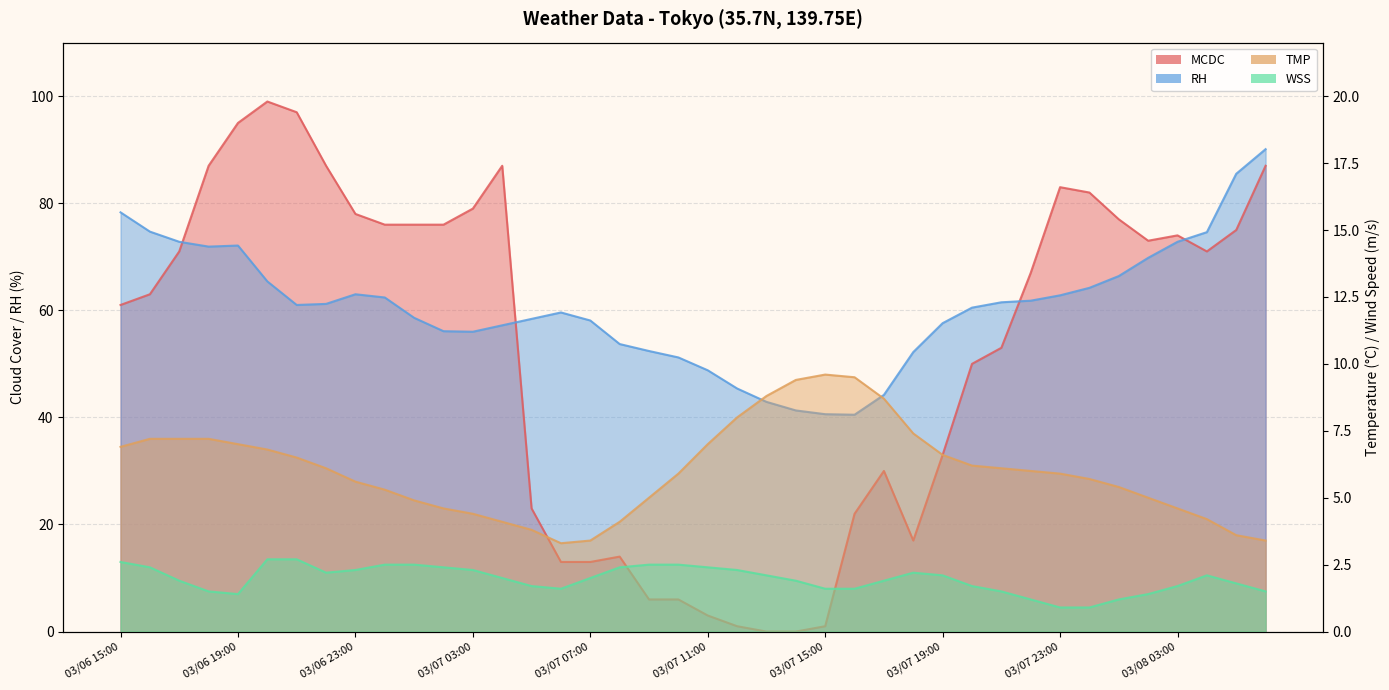

How many intersections are there between TMP and MCDC?

2